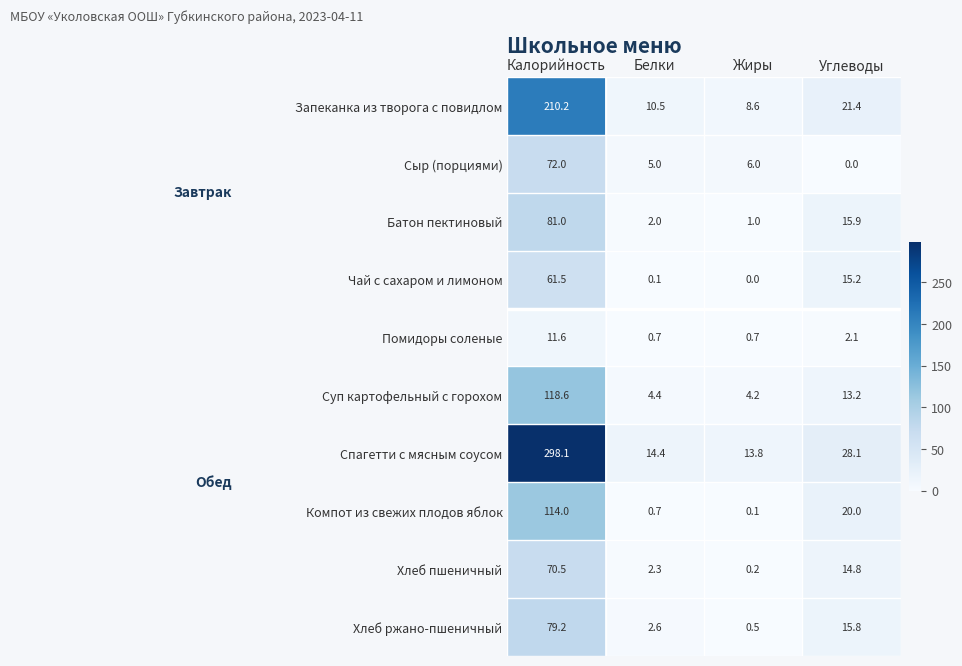

What is the total value across all series at Калорийность?

1116.7